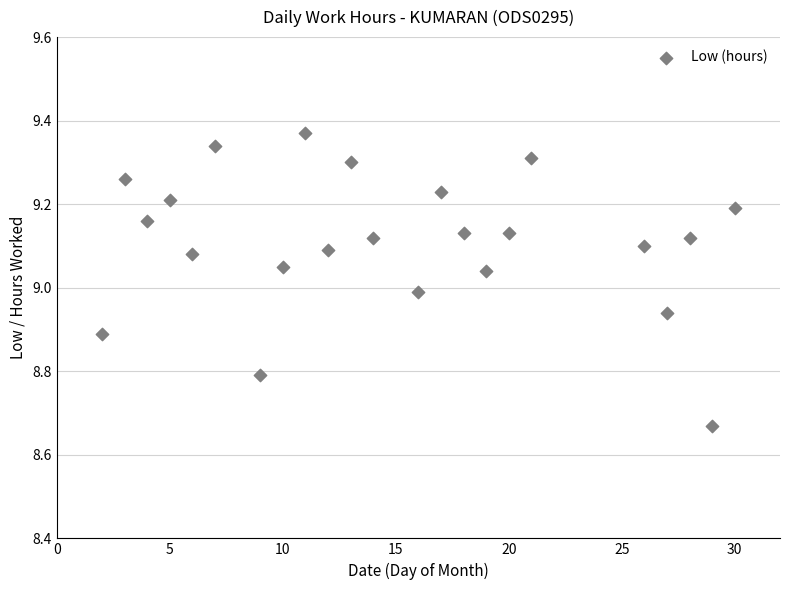

What is the range of Y values (max minus min)?

0.7